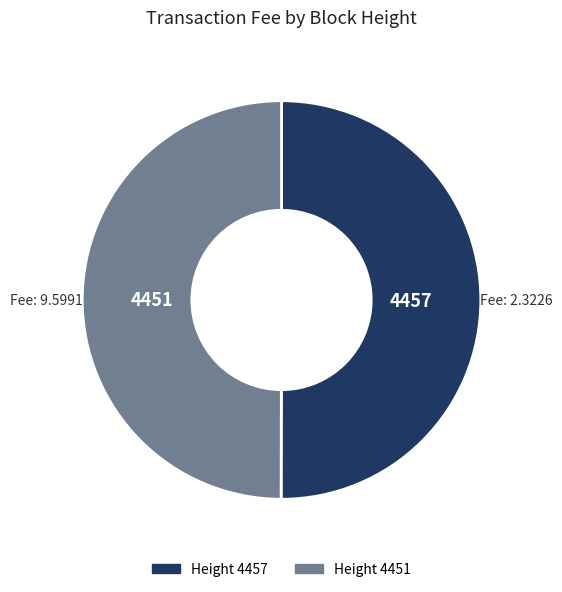

Count the number of slices in the pie.

2